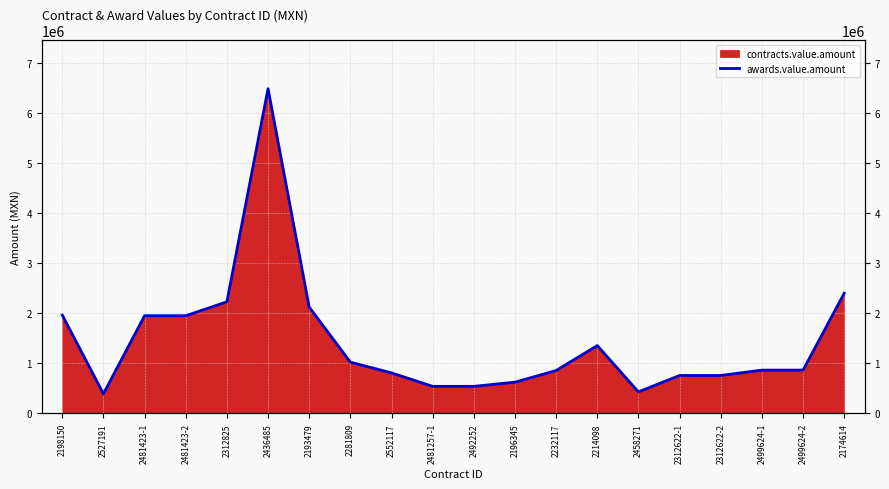

What is the label of the 9th point from the left?

2552117